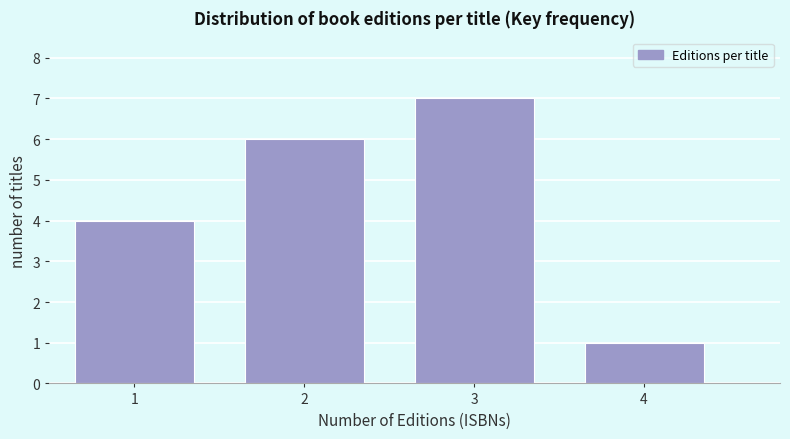

Reading right to left, list all the values displayed in this chart.

4=1	3=7	2=6	1=4